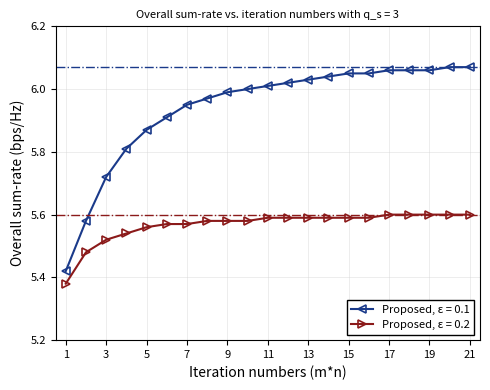

Does the chart display data point markers on the line(s)?

Yes